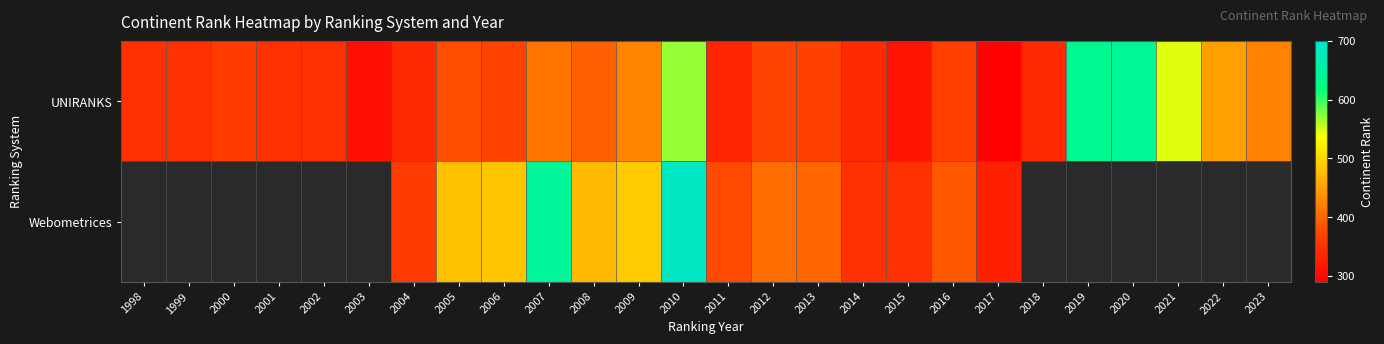

At which category is the sum across all series the highest?

2010